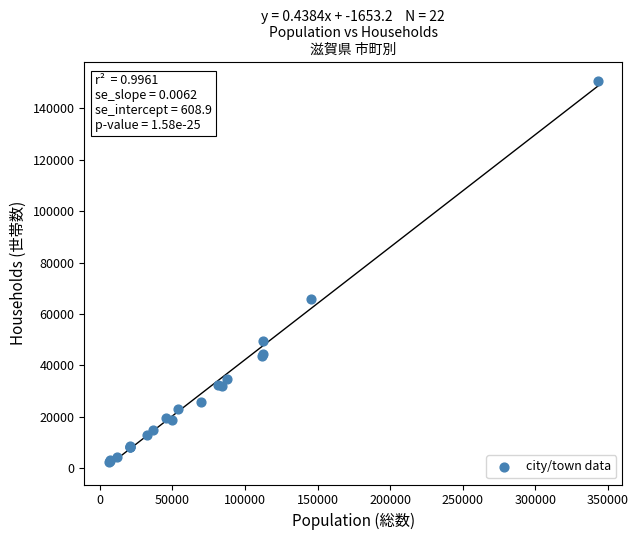

What Y value in the scatter plot is closest to 76499?

65795